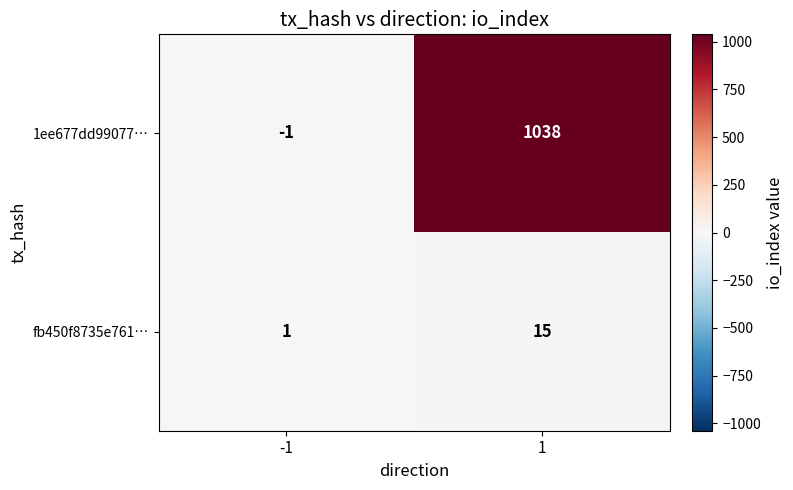

Read the 1ee677dd99077… value at 1.

1038